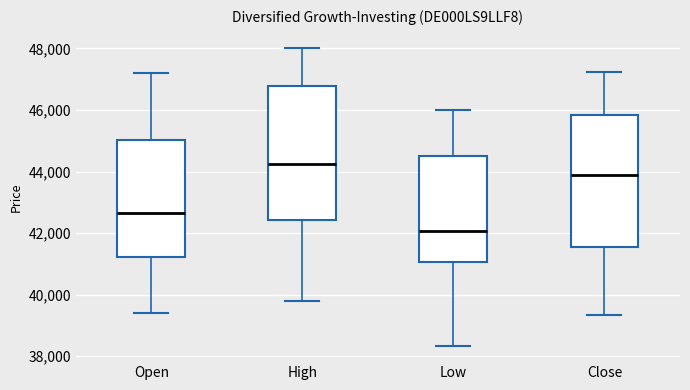

Which box's median line is the highest?

High